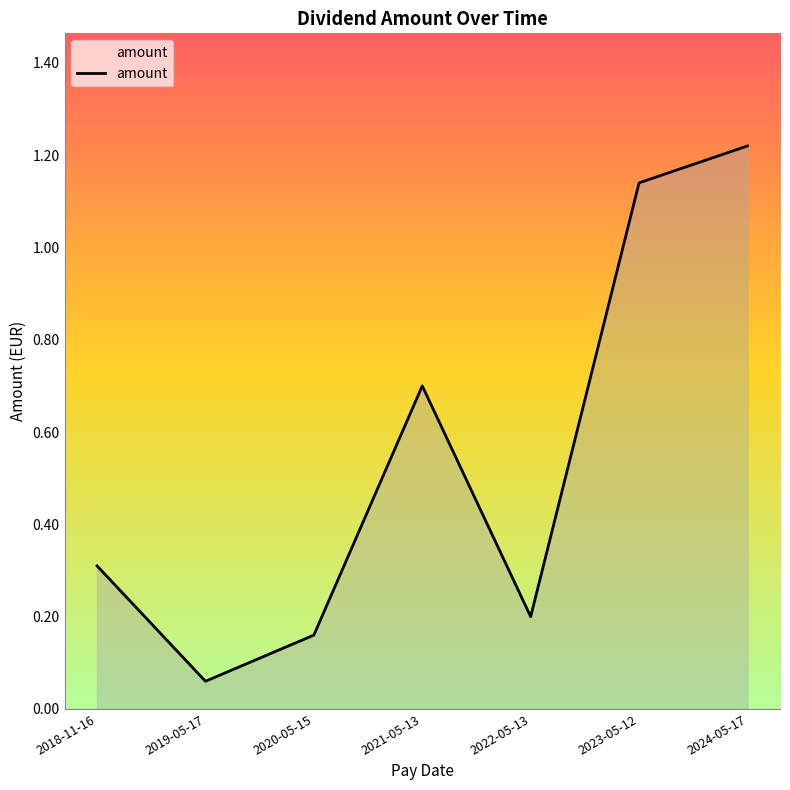

Between 2024-05-17 and 2023-05-12, which is larger?

2024-05-17